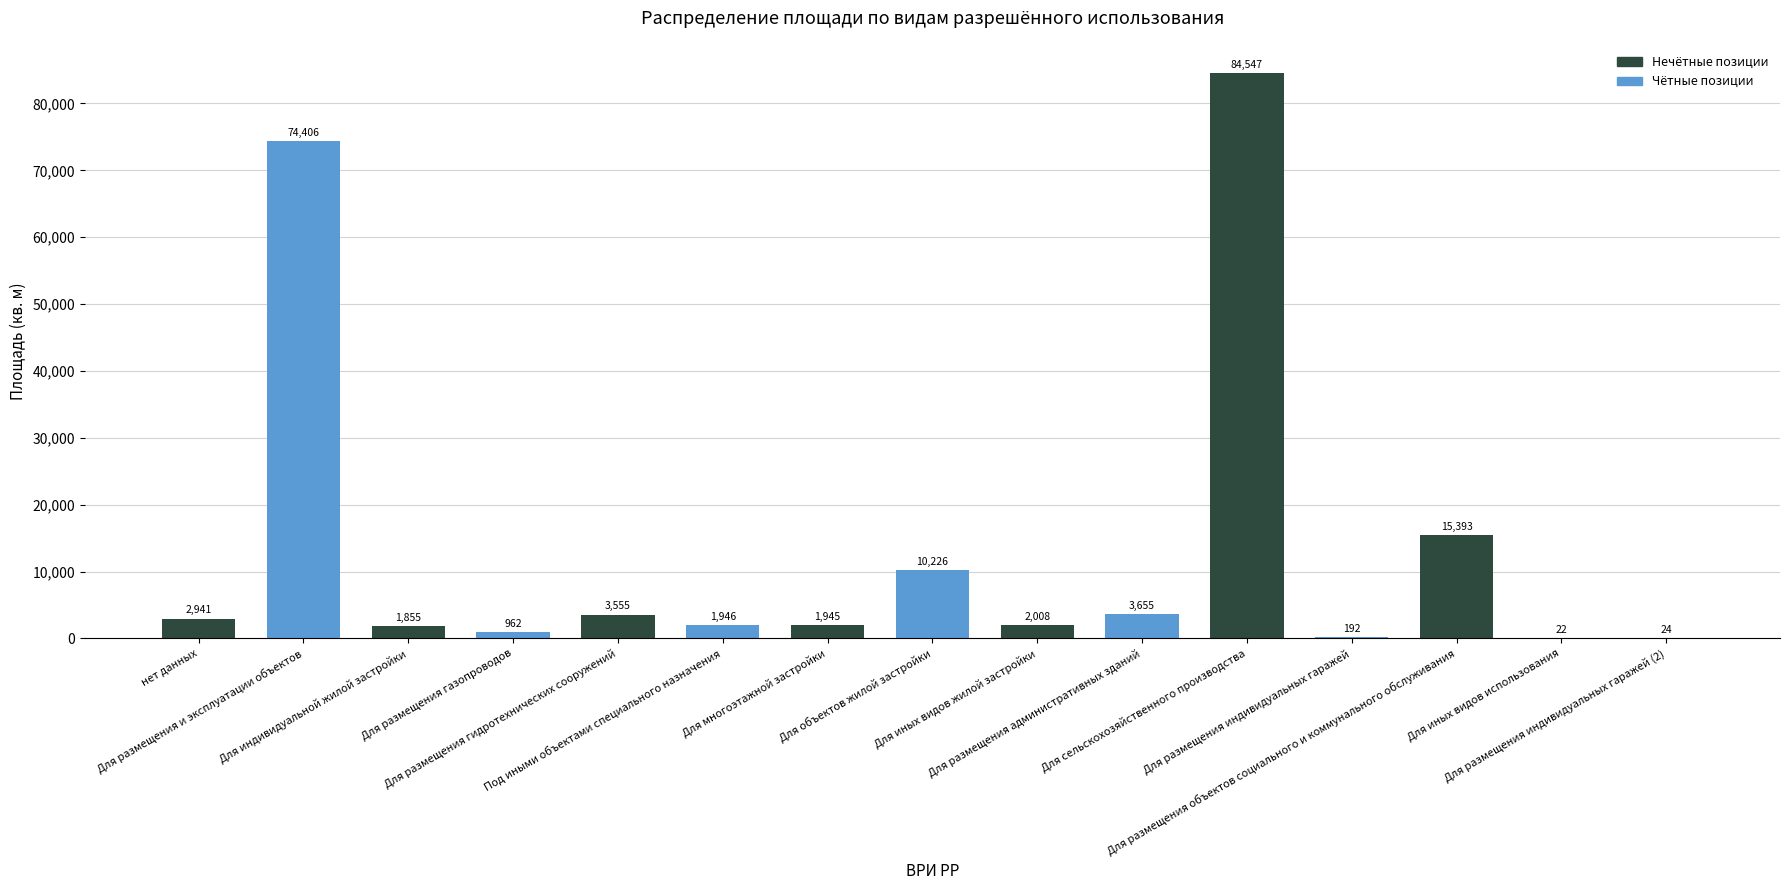

What is the maximum value shown in the chart?

84547